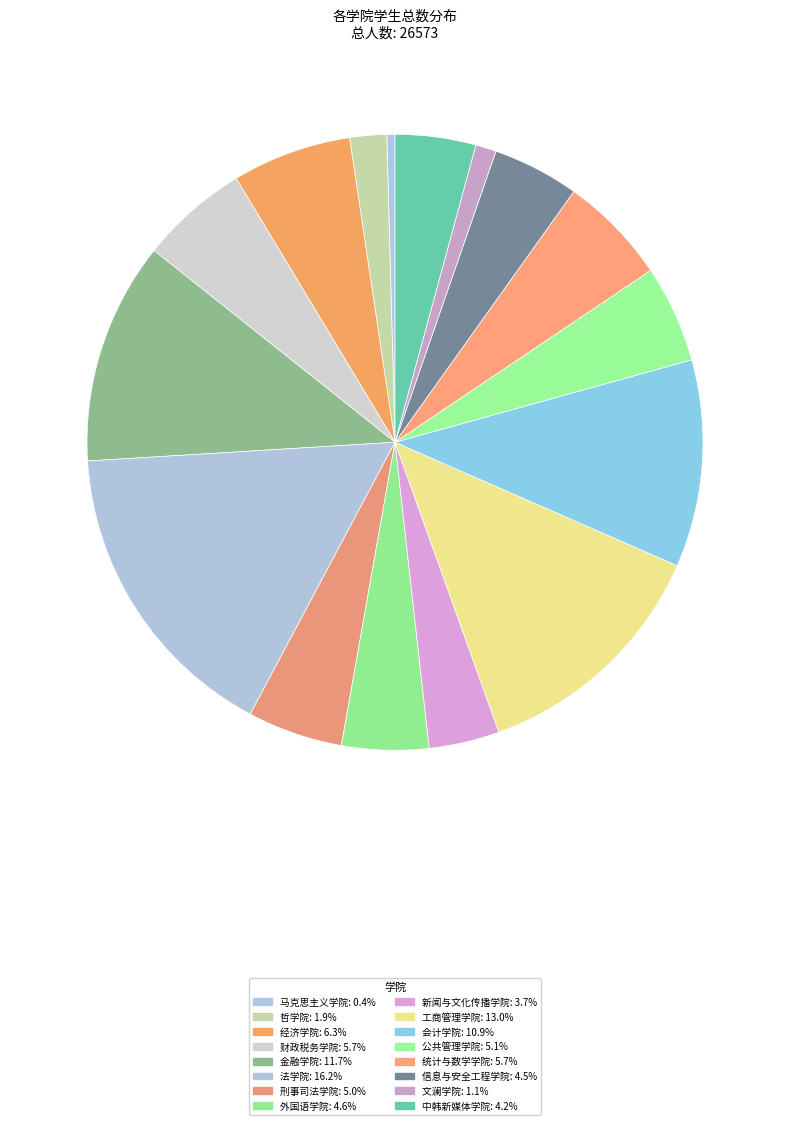

Do 法学院 and 文澜学院 together represent more than half of the pie?

No